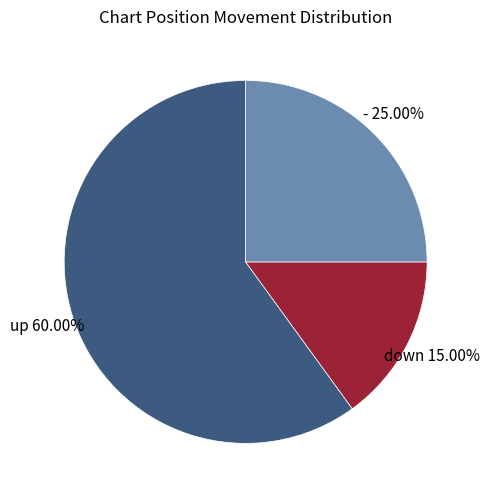

To the nearest percent, what percentage of the pie is up?

60%